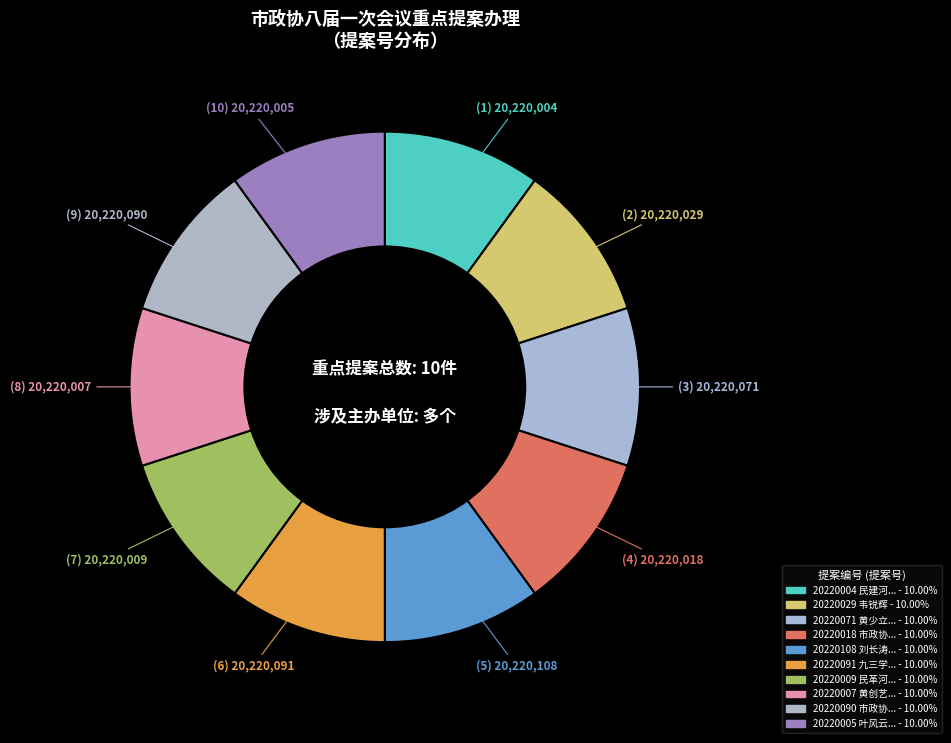

How many slices are in this pie chart?

10